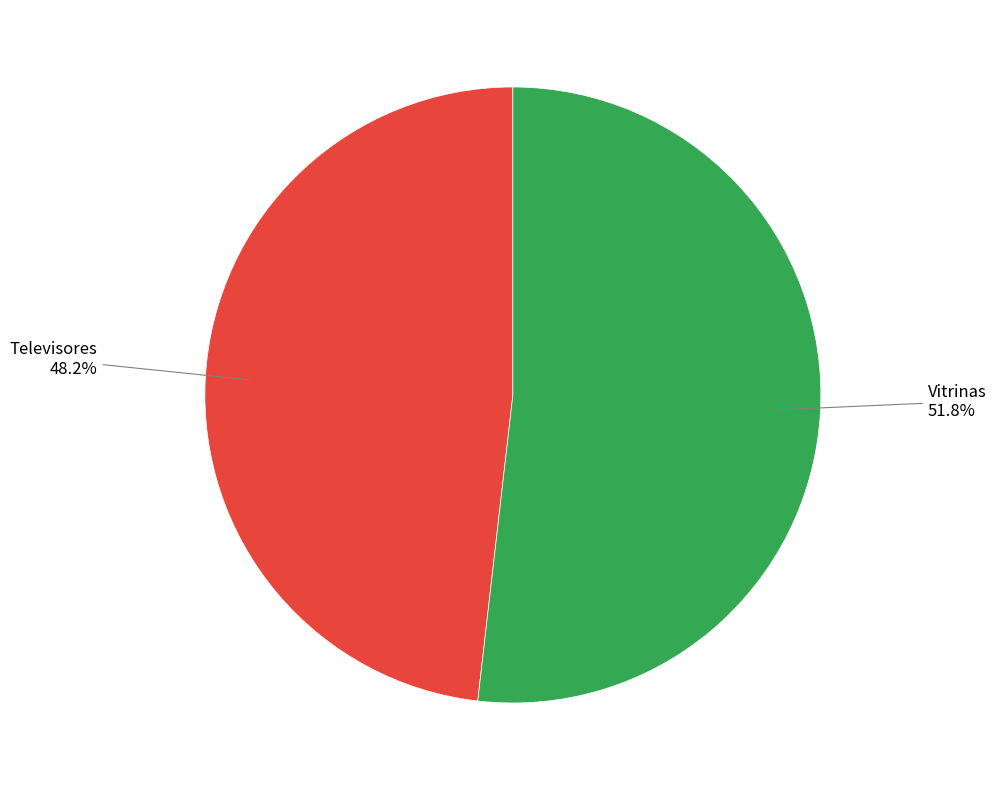

What percentage is NOT represented by Vitrinas?

48.2%